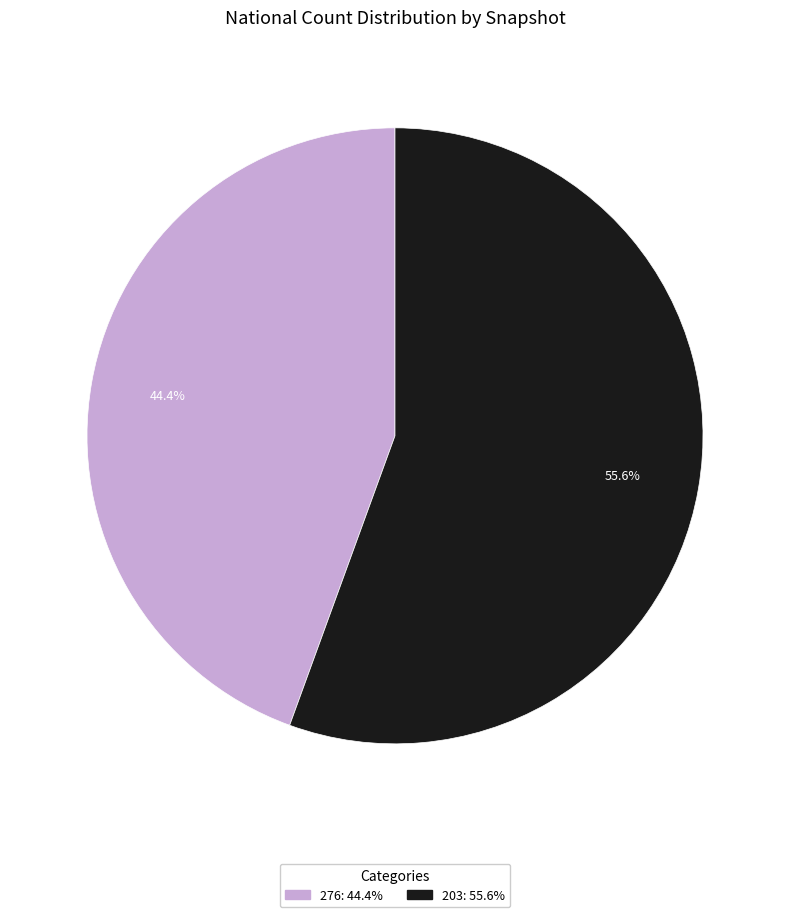

Does any single category account for the majority?

Yes